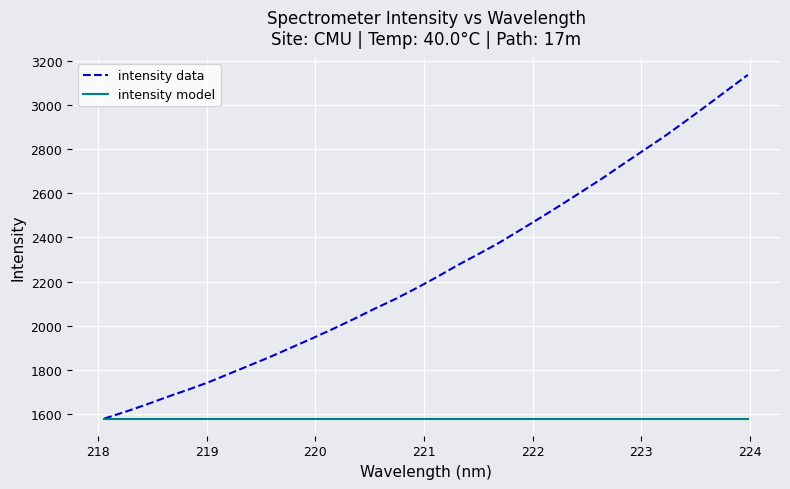

List the series in order of their overall mean, highest first.

intensity data, intensity model